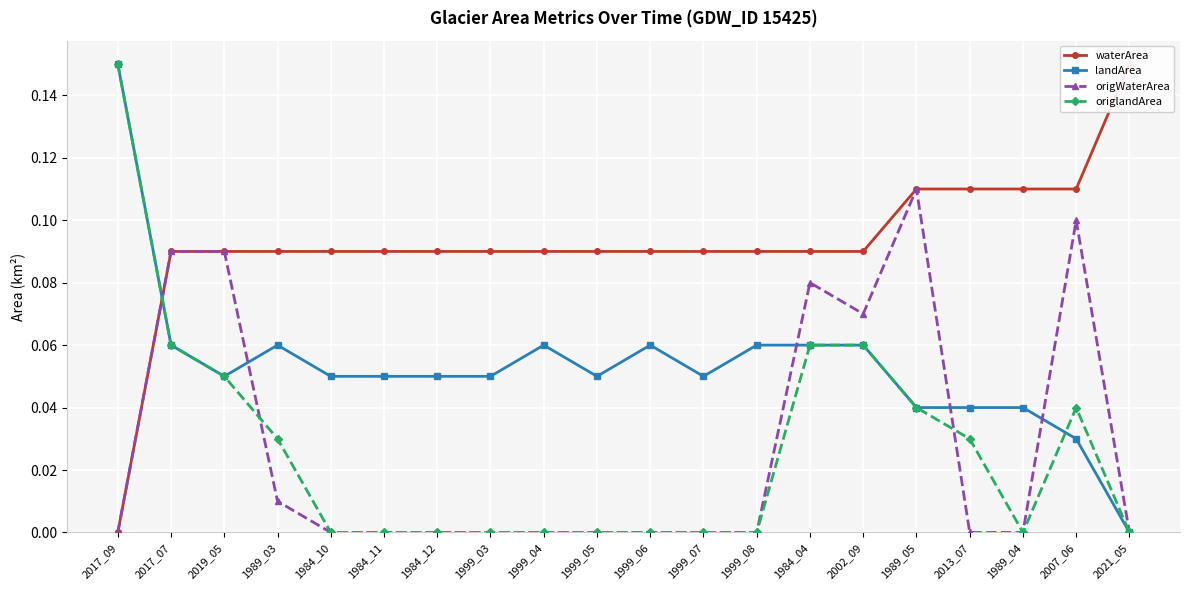

The origlandArea series shows -0.1 at 1999_06. True or false?

False